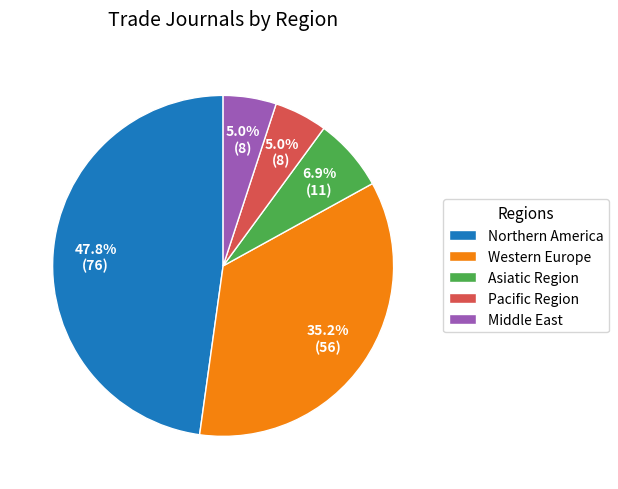

Is it true that Northern America is 1% of the pie?

False